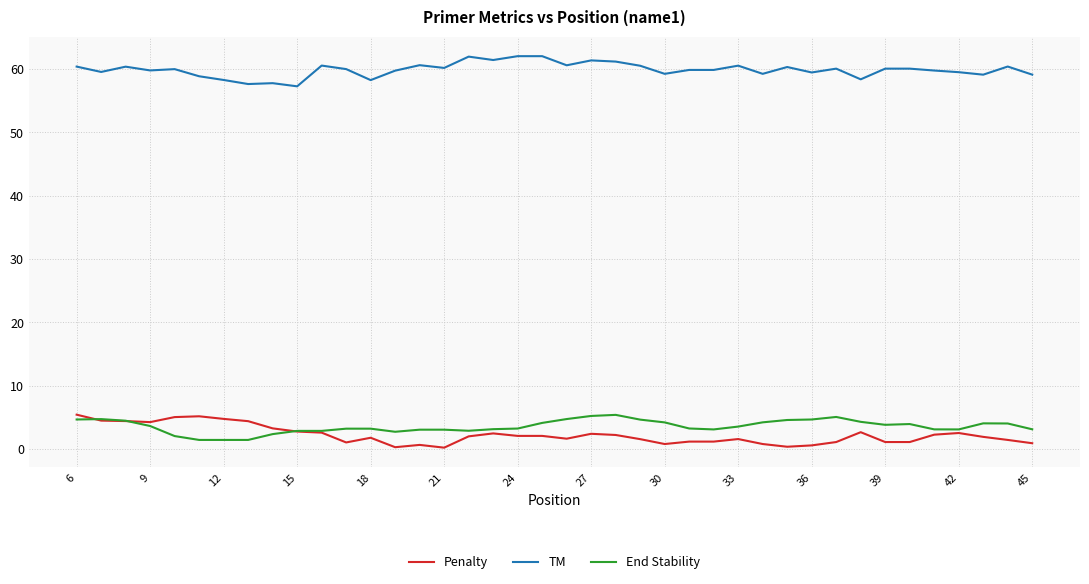

What is the maximum value shown in the chart?

62.0